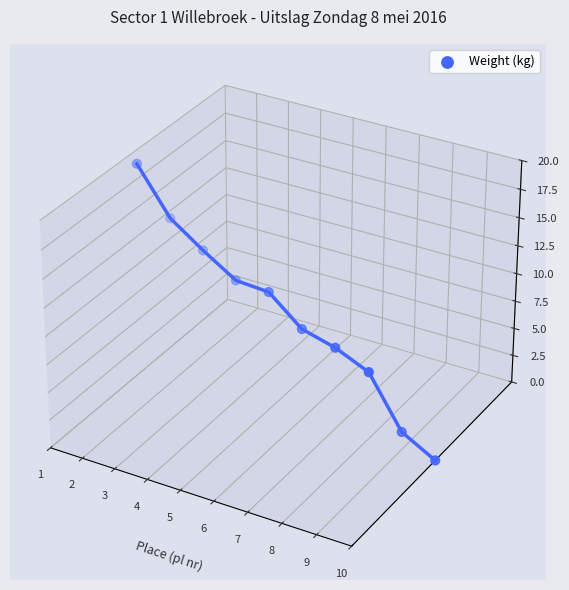

Which has a higher value, 7 or 1?

1